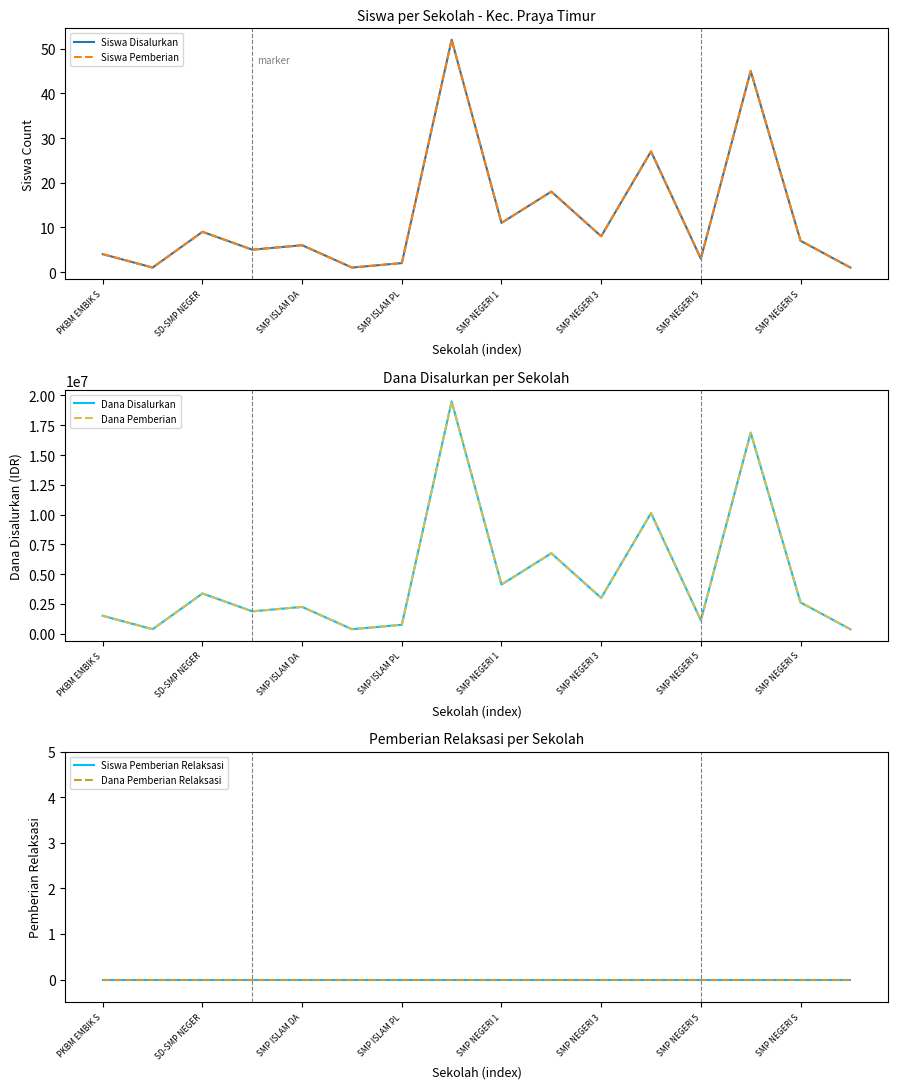

What is the greatest value displayed?

19500000